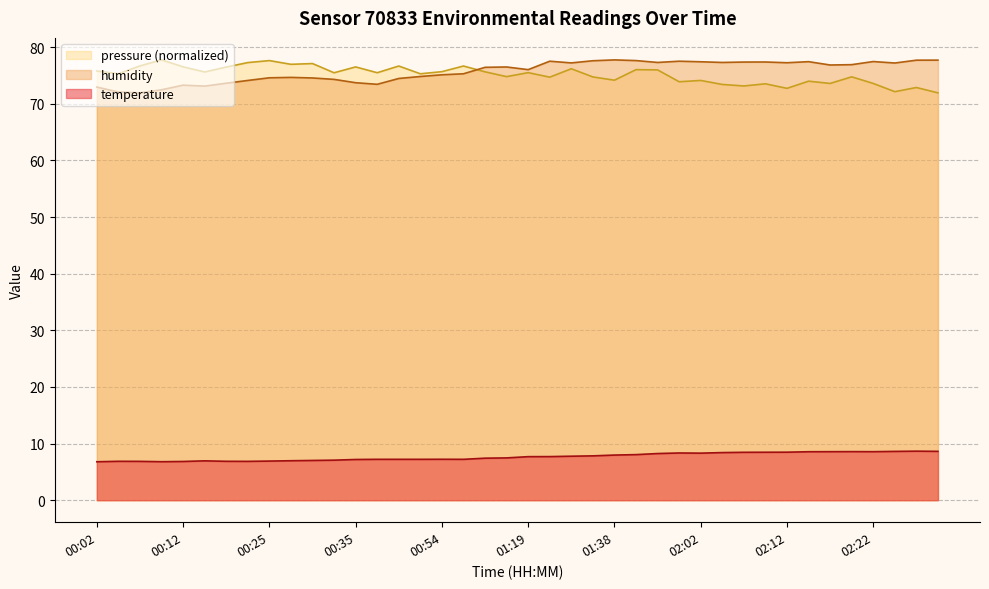

Rank the categories by temperature value from lowest to highest.

00:02, 00:10, 00:12, 00:07, 00:22, 00:04, 00:17, 00:25, 00:15, 00:27, 00:30, 00:33, 00:35, 00:38, 00:43, 00:47, 01:00, 00:54, 01:10, 01:13, 01:19, 01:28, 01:30, 01:33, 01:38, 01:41, 01:50, 02:02, 01:59, 02:04, 02:06, 02:09, 02:12, 02:14, 02:17, 02:22, 02:19, 02:24, 02:29, 02:26